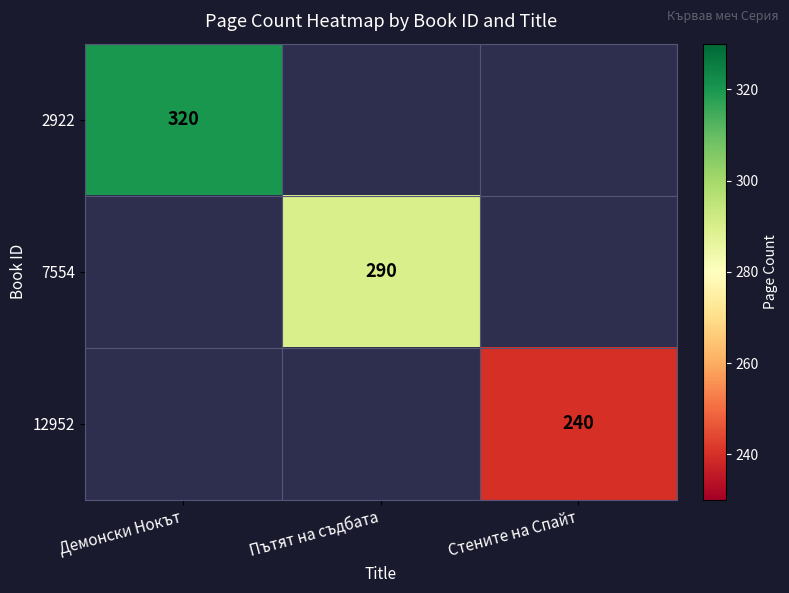

True or false: 7554 has a value of -165 at Стените на Спайт.

False